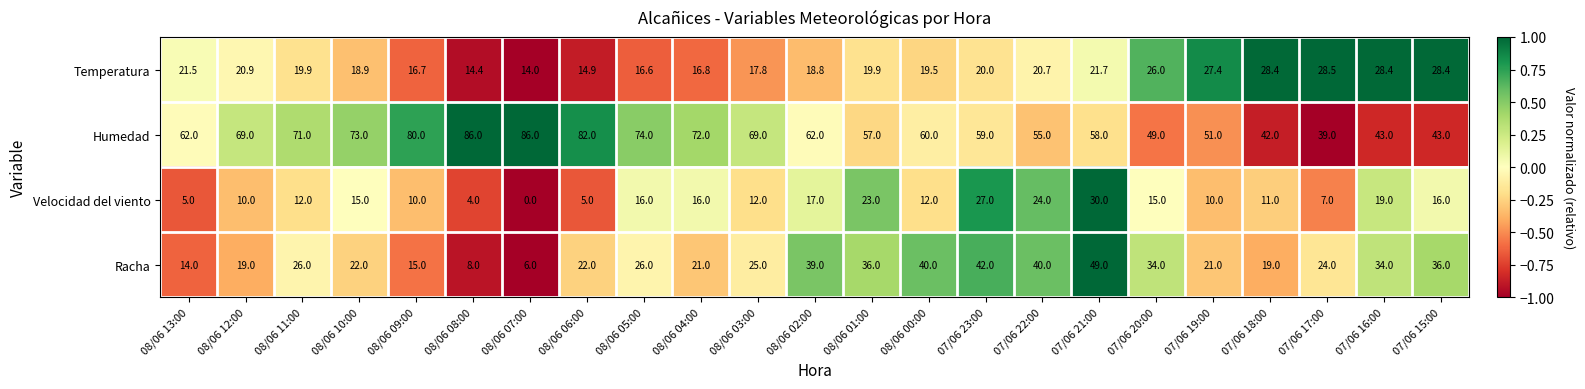

What is the maximum value shown in the chart?

86.0